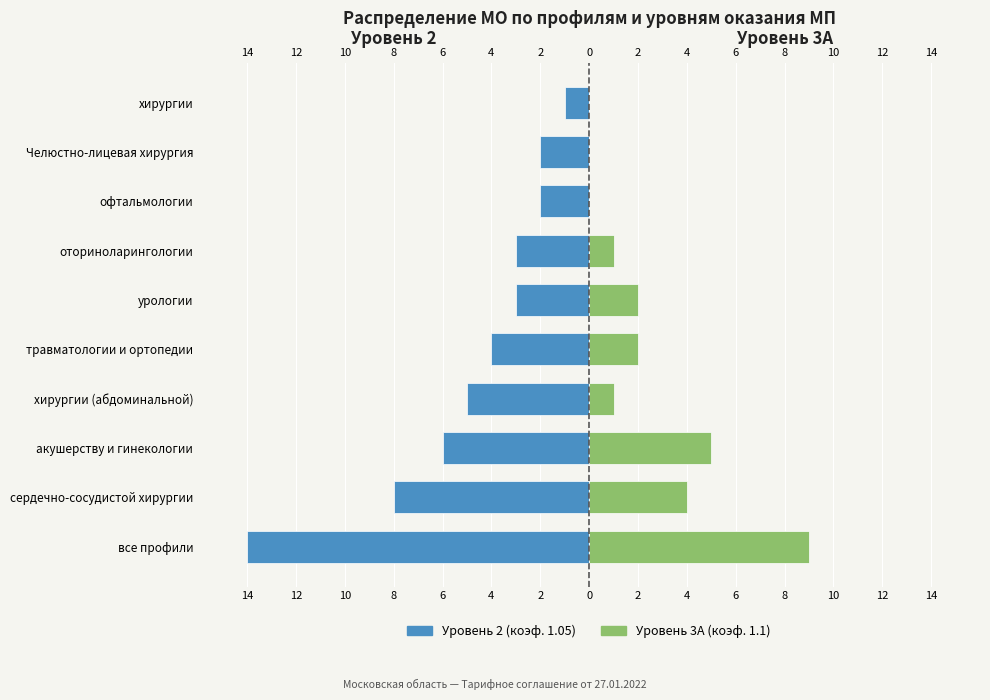

True or false: Уровень 3А (коэф. 1.1) has a value of 2 at травматологии и ортопедии.

True